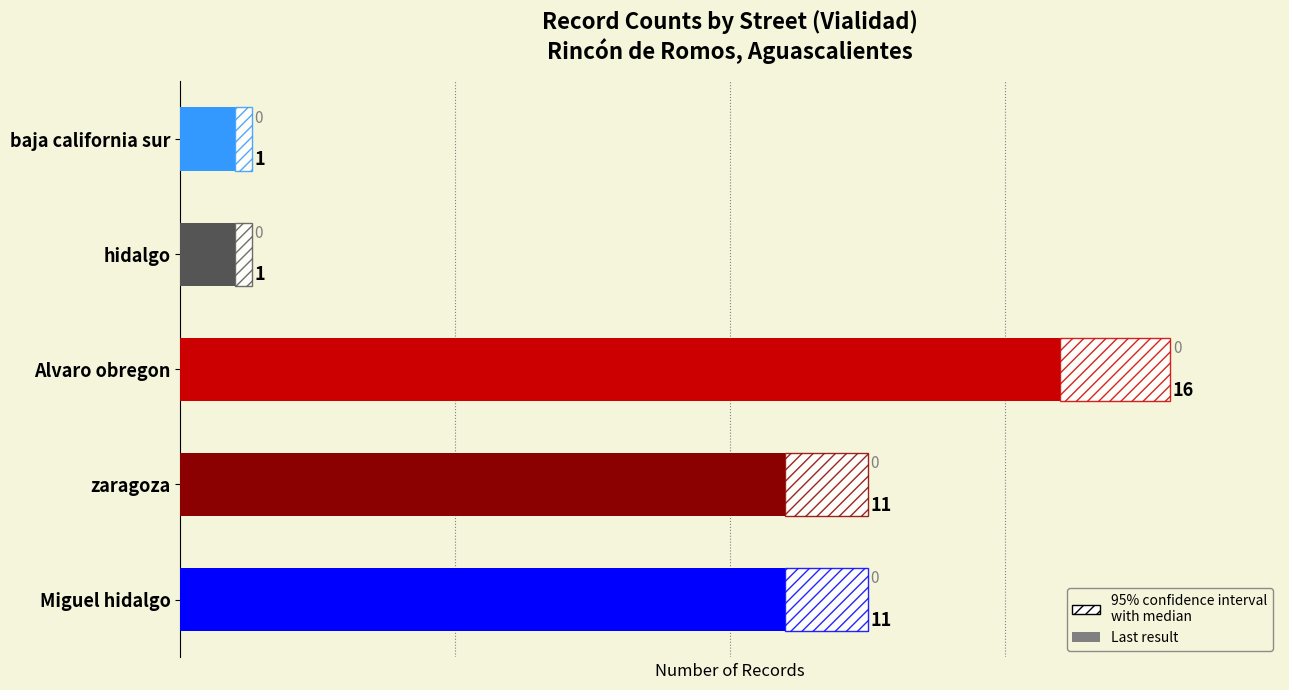

At which category is the sum across all series the highest?

Alvaro obregon